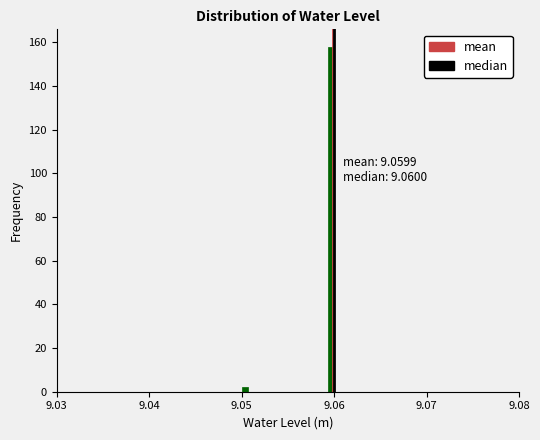

Read against the x-axis, roughly where is the centre of the tallest bar?

9.060